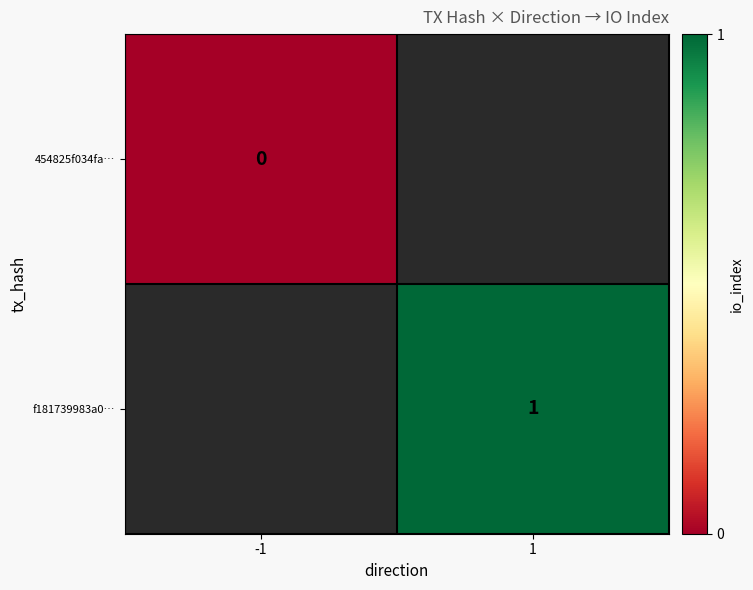

Between 1 and -1, which is larger?

-1